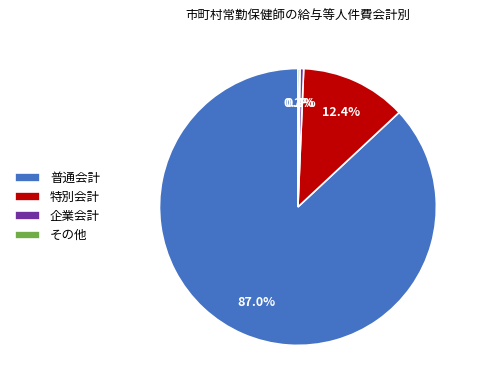

Which slice is the largest?

普通会計